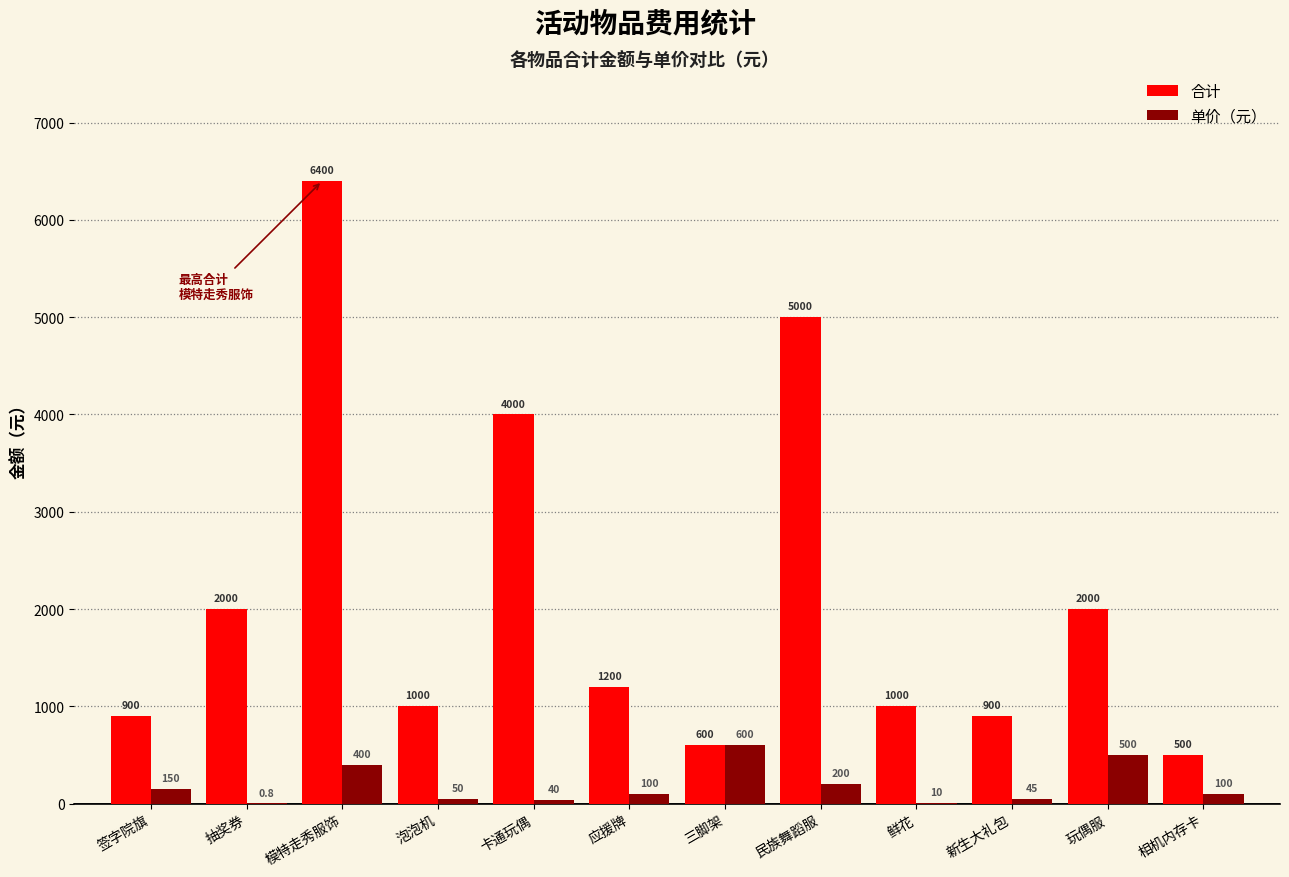

Is the value of 单价（元） at 签字院旗 greater than the value of 合计 at 签字院旗?

No